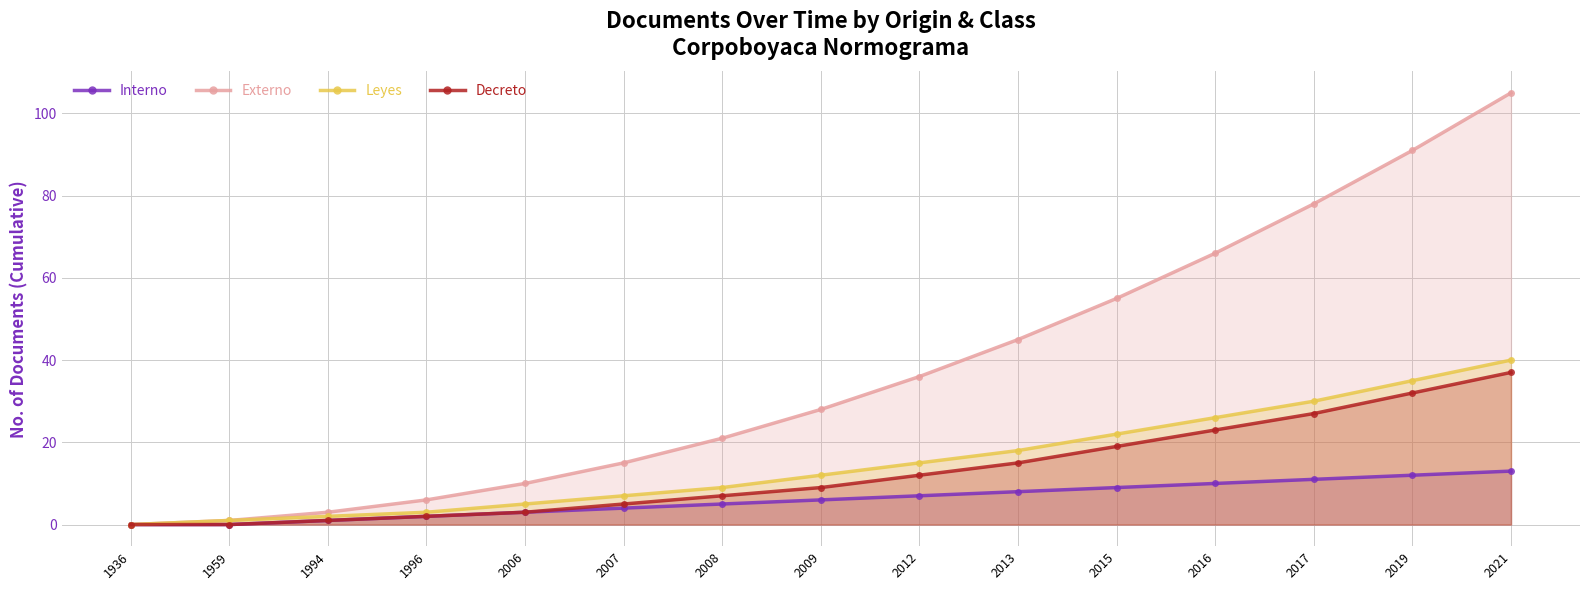

Reading right to left, what are all the values shown in this chart?

Interno: 13	12	11	10	9	8	7	6	5	4	3	2	1	0	0
Externo: 105	91	78	66	55	45	36	28	21	15	10	6	3	1	0
Leyes: 40	35	30	26	22	18	15	12	9	7	5	3	2	1	0
Decreto: 37	32	27	23	19	15	12	9	7	5	3	2	1	0	0